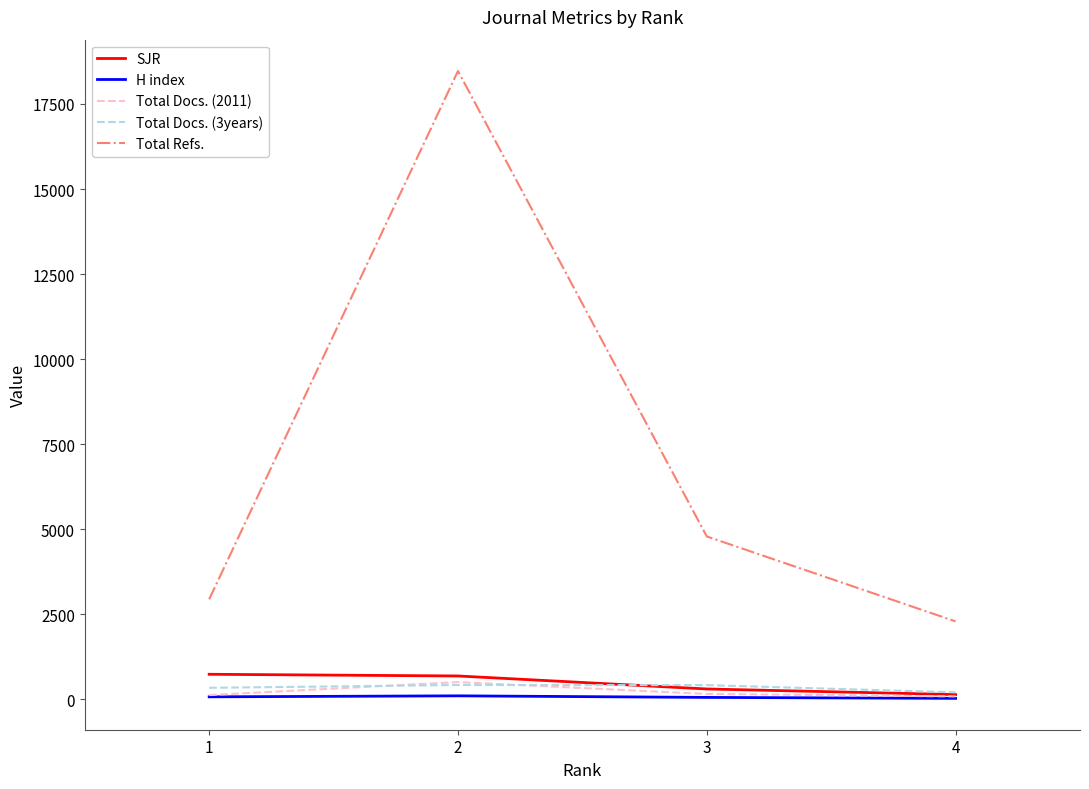

Where do Total Docs. (2011) and Total Docs. (3years) first cross each other?

1 and 2